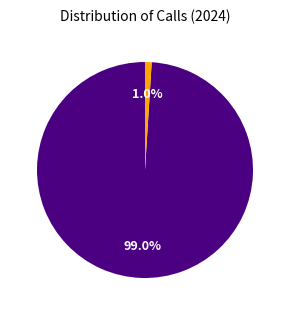

Is there any slice that represents more than half of the pie?

Yes